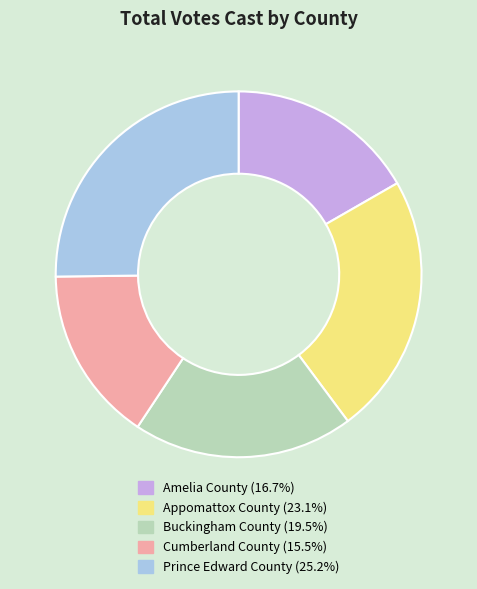

Is the sum of Appomattox County (23.1%) and Cumberland County (15.5%) greater than half?

No